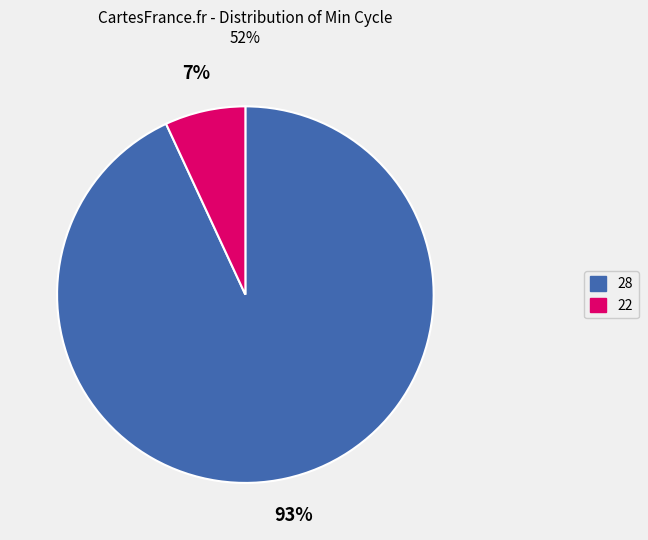

True or false: 22 accounts for 13% of the total.

False